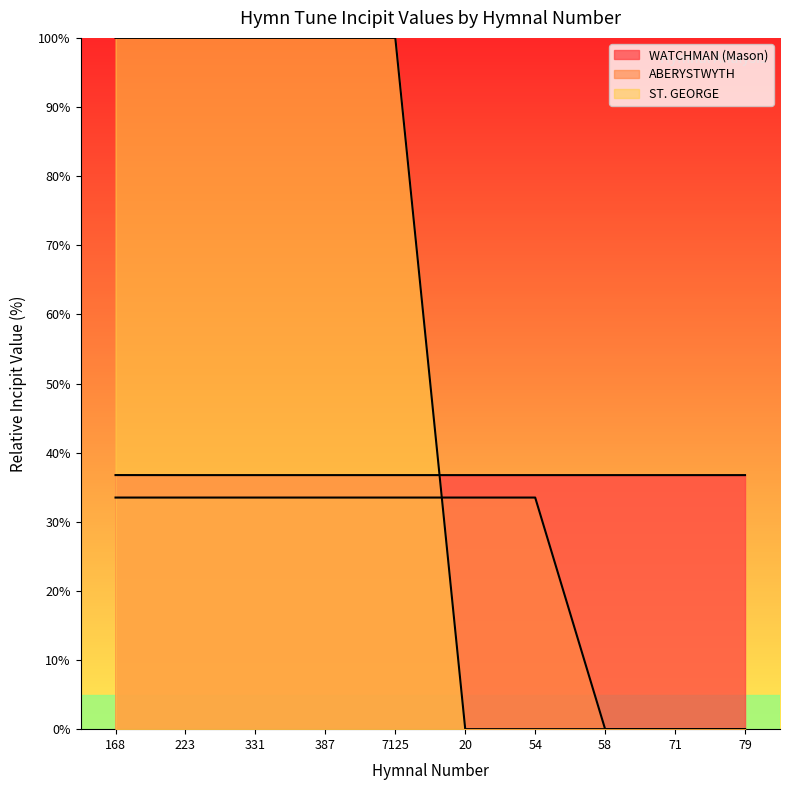

The ST. GEORGE series shows 0.0 at 20. True or false?

True